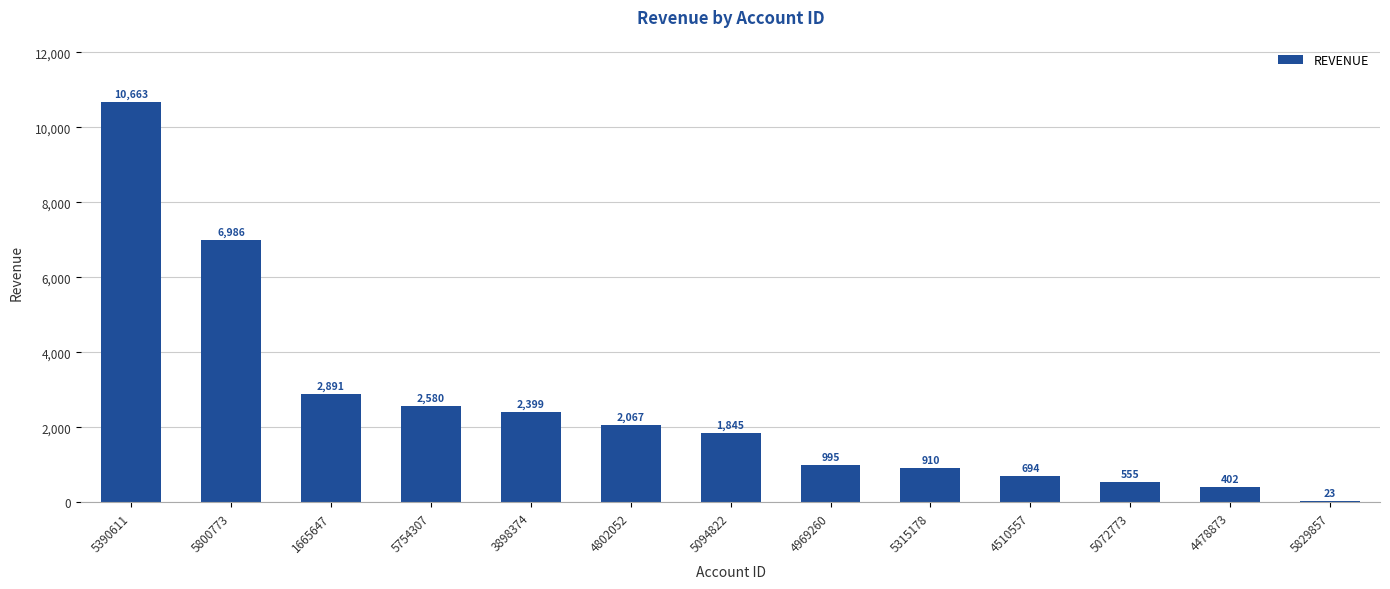

The value at 1665647 is 4004.0. True or false?

False